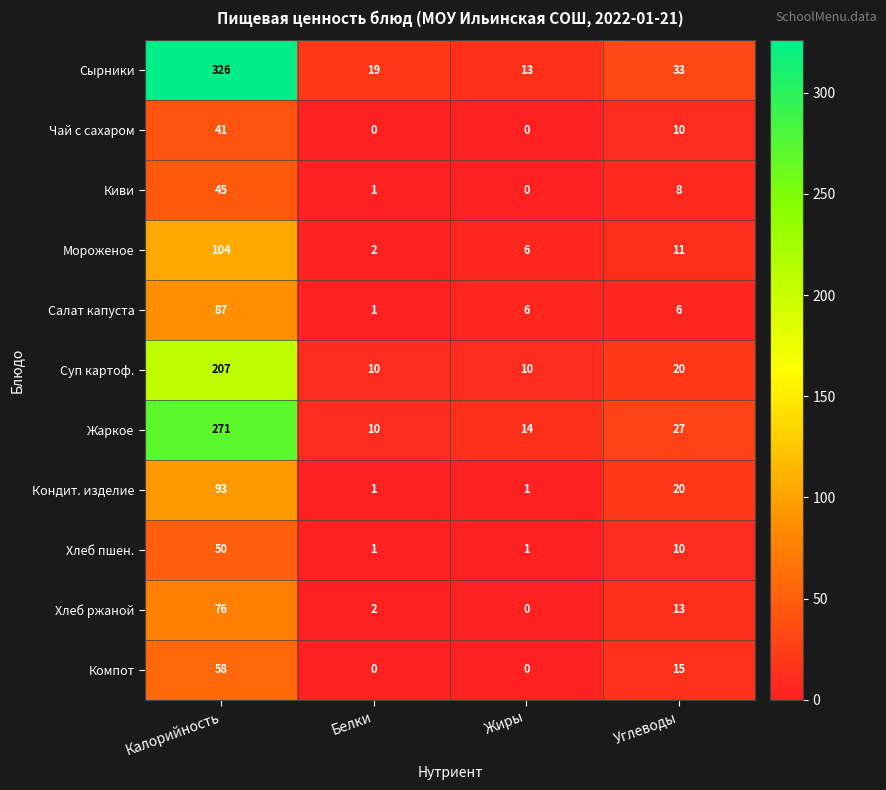

What is the difference between the Салат капуста values at Белки and Жиры?

5